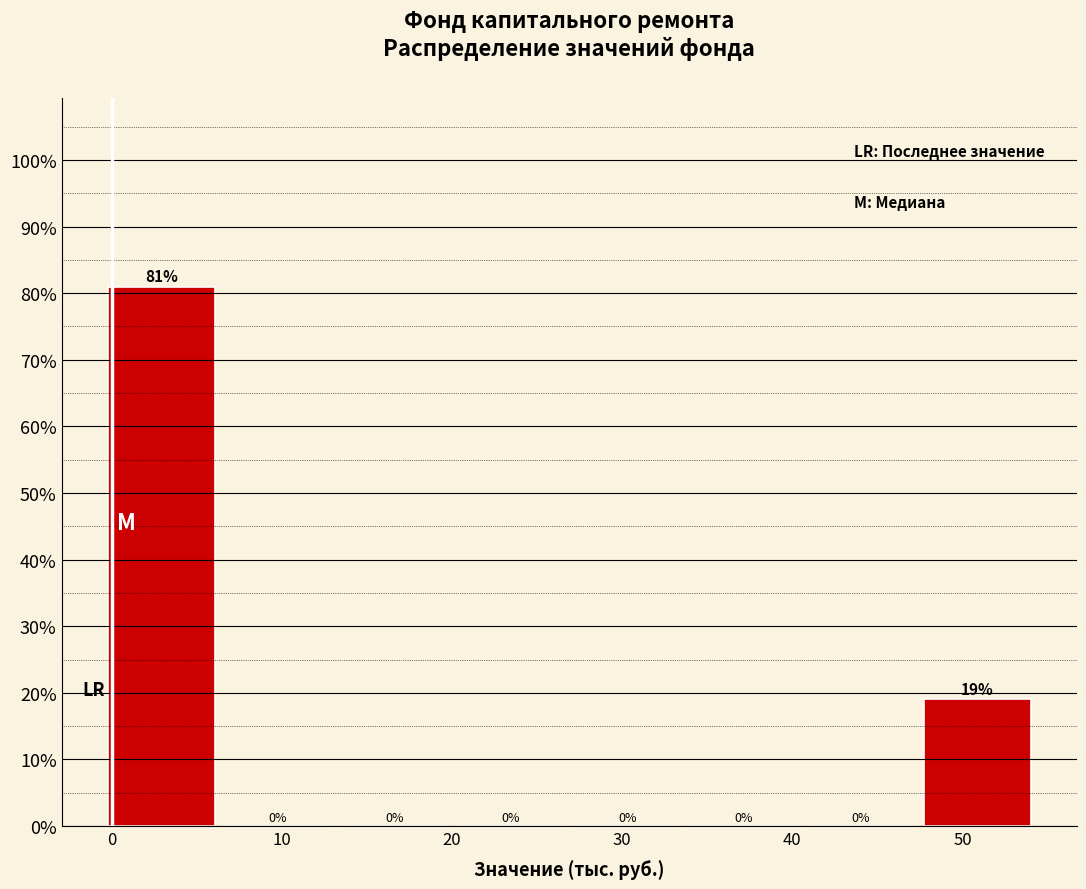

Reading left to right, transcribe this chart: for each bar, give the range it covers on the x-axis and its height. The bar edges are not printed on the chart, so give them approximately, as read against the axis.

0 to 6: 81
6 to 13: 0
13 to 20: 0
20 to 27: 0
27 to 34: 0
34 to 41: 0
41 to 47: 0
47 to 54: 19